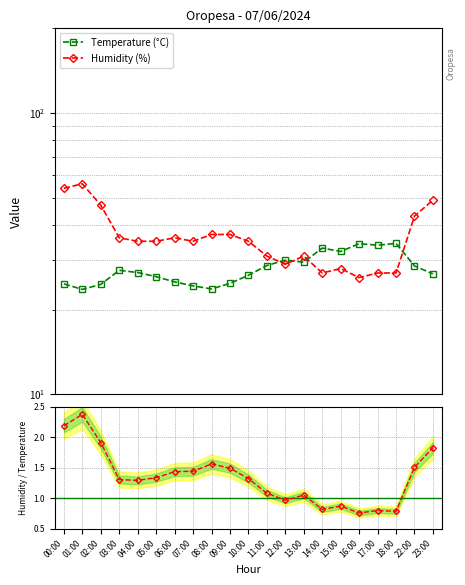

True or false: Temperature (°C) has a value of 51.5 at 16:00.

False